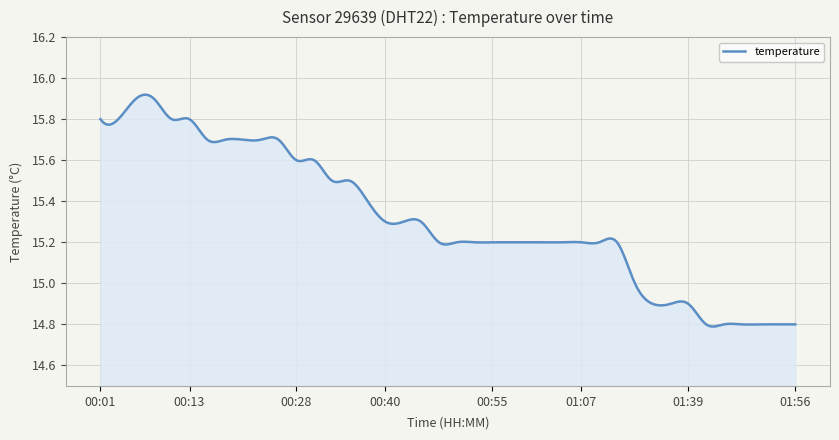

What is the difference between the maximum and minimum values?

1.1